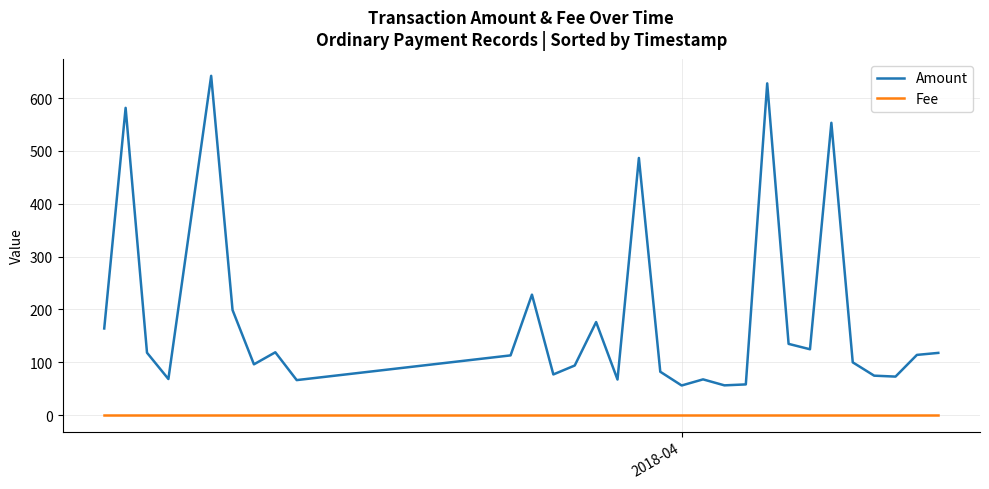

Which series has the largest total across all categories?

Amount